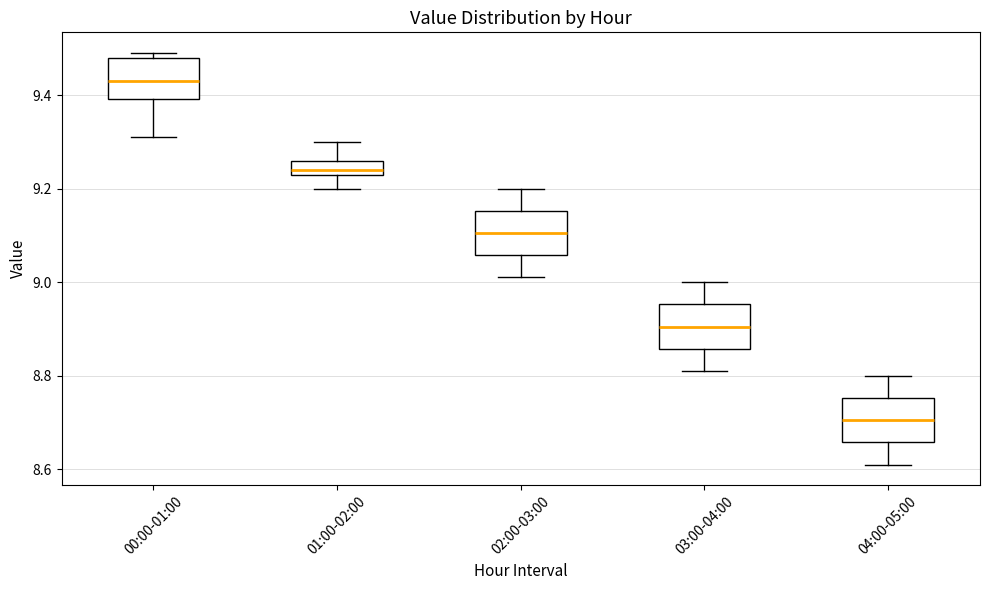

Which box has the highest median line?

00:00-01:00